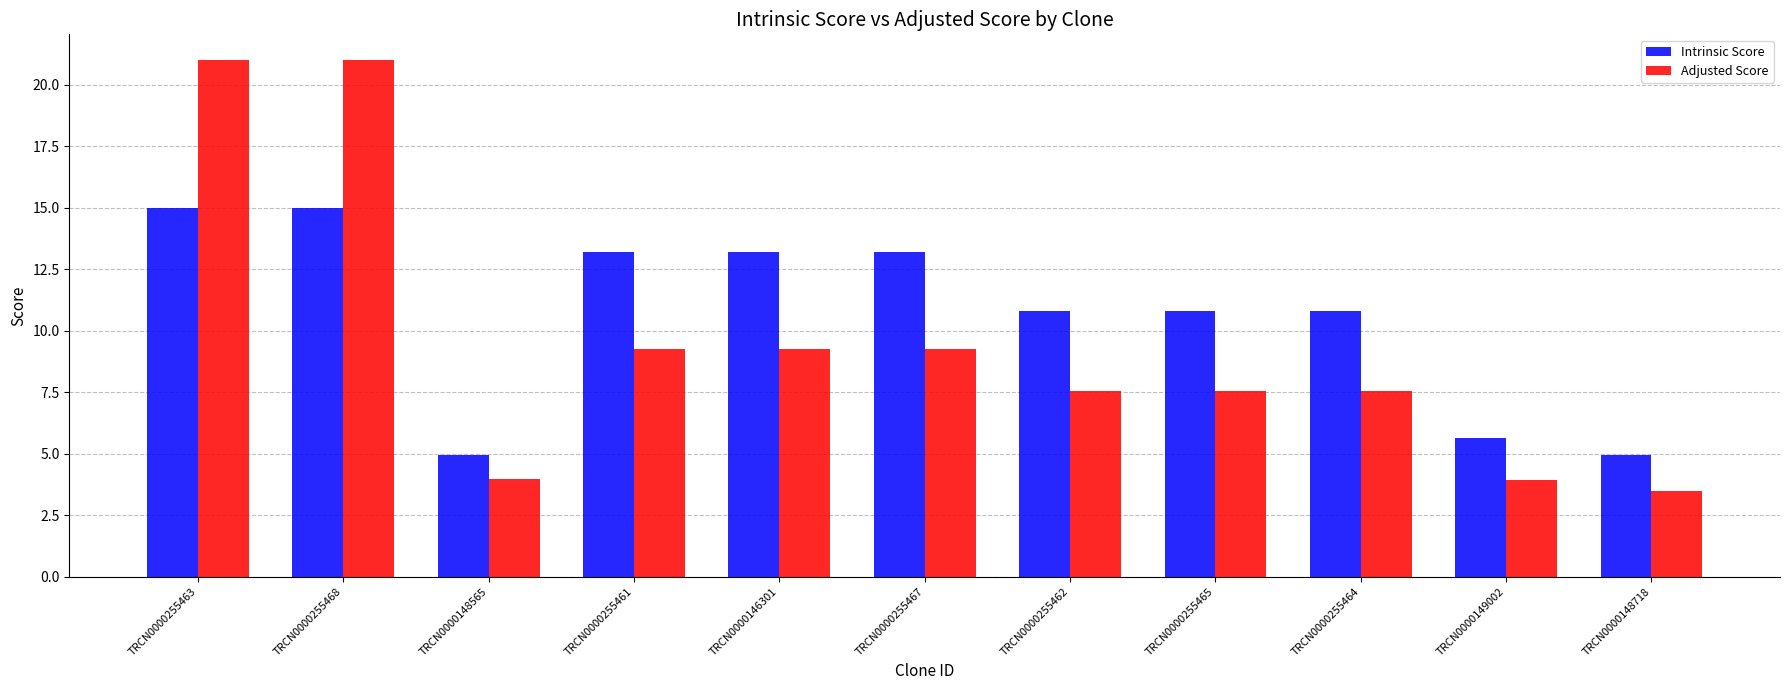

What is the highest value of the Intrinsic Score series?

15.0